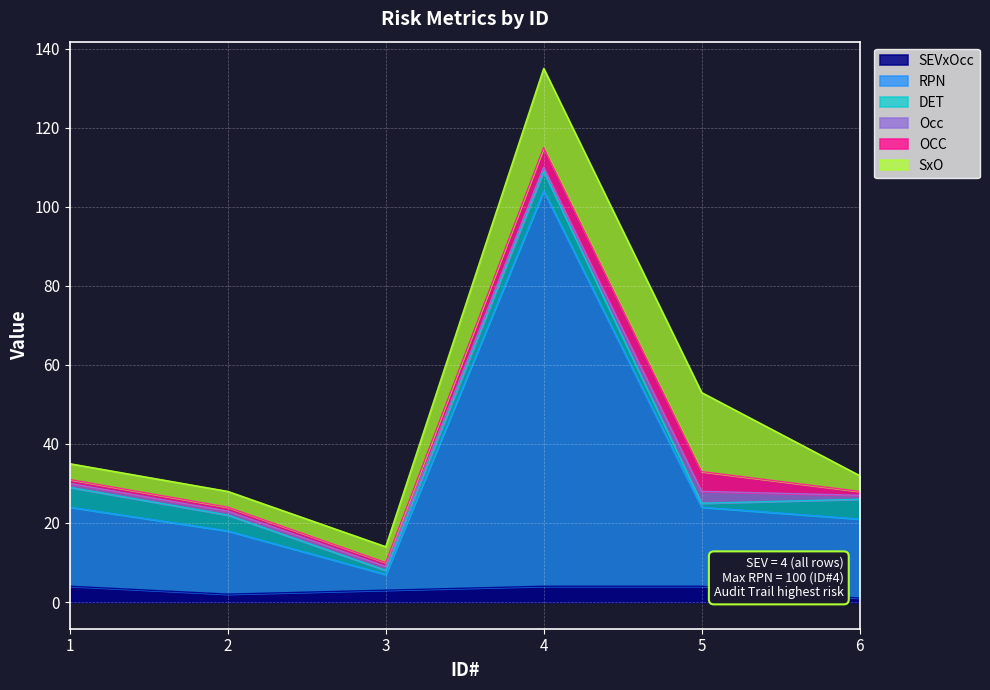

List the series in order of their peak value, lowest first.

Occ, SEVxOcc, DET, OCC, SxO, RPN